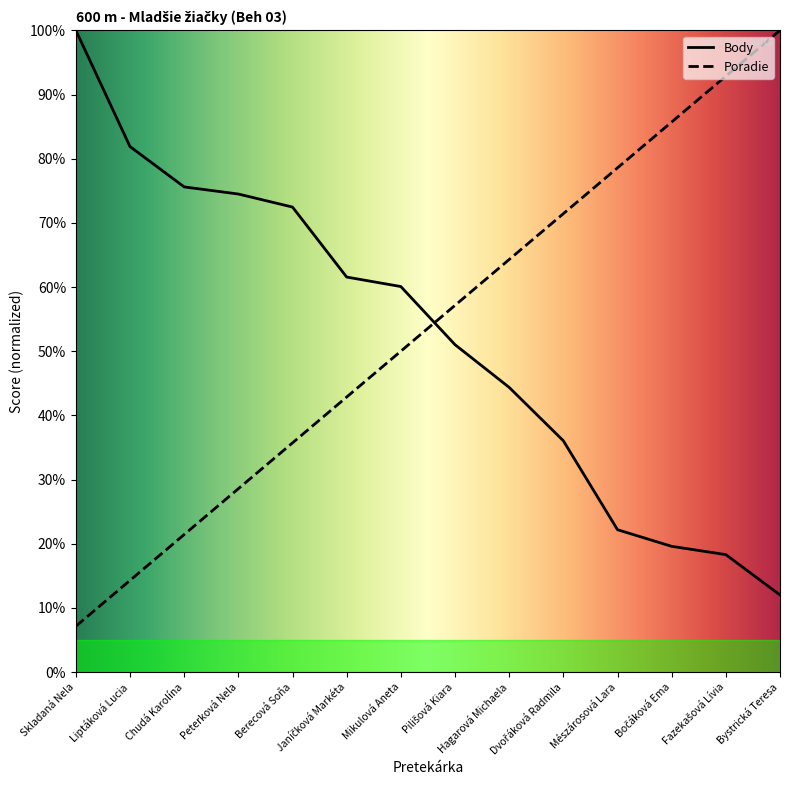

Rank the categories by Poradie value from highest to lowest.

Bystrická Teresa, Fazekašová Lívia, Bočáková Ema, Mészárosová Lara, Dvořáková Radmila, Hagarová Michaela, Pilišová Kiara, Mikulová Aneta, Janíčková Markéta, Berecová Soňa, Peterková Nela, Chudá Karolína, Liptáková Lucia, Skladaná Nela